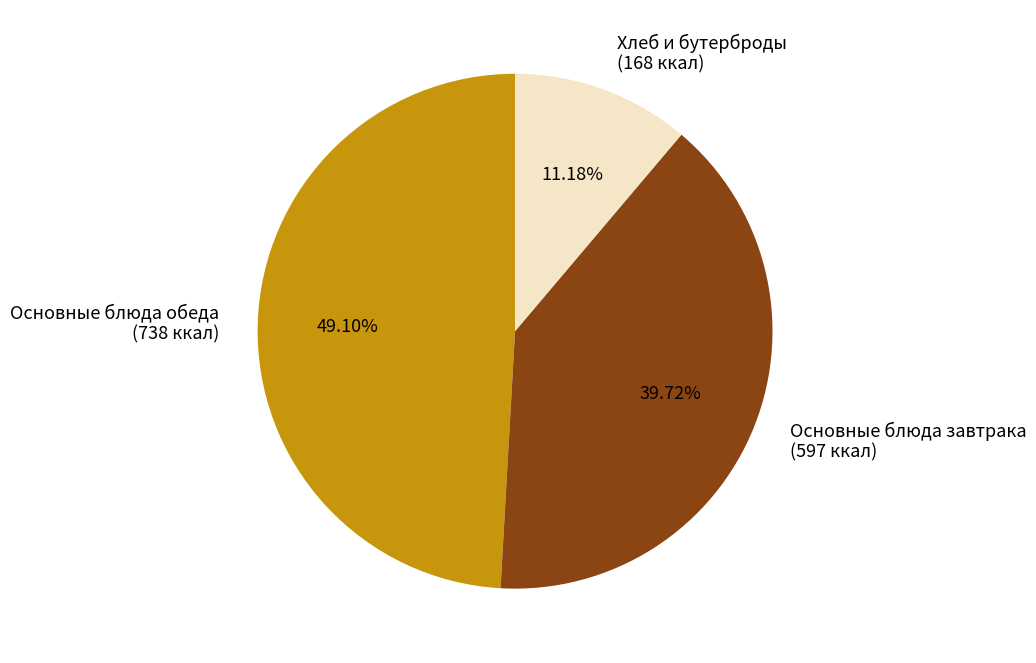

Does Основные блюда завтрака (597 ккал) represent more than half of the total?

No